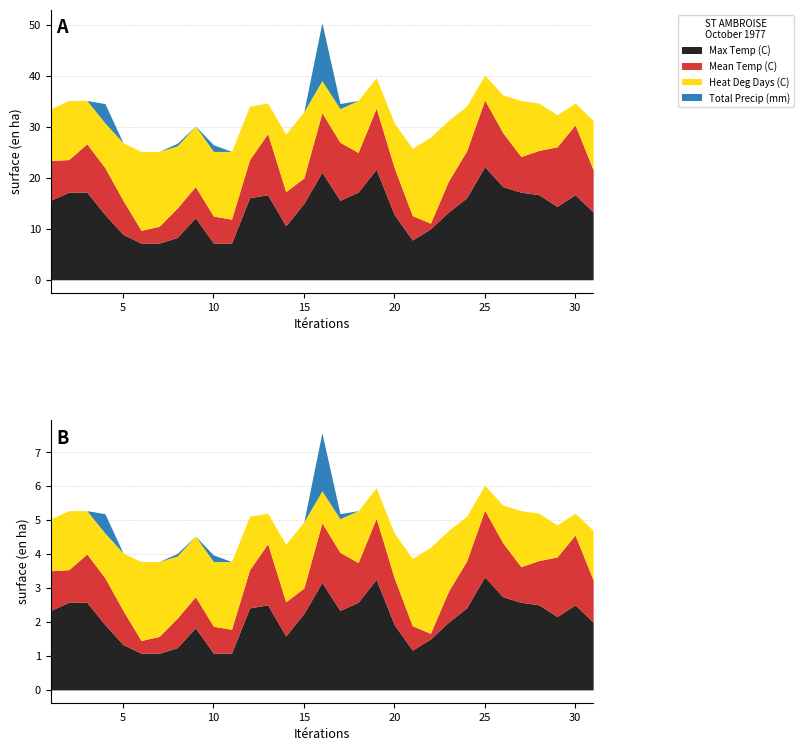

Reading right to left, list all the values displayed in this chart.

Max Temp (C): 31=13.3	30=16.7	29=14.4	28=16.7	27=17.2	26=18.3	25=22.2	24=16.1	23=13.3	22=10.0	21=7.8	20=12.8	19=21.7	18=17.2	17=15.6	16=21.1	15=15.0	14=10.6	13=16.7	12=16.1	11=7.2	10=7.2	09=12.2	08=8.3	07=7.2	06=7.2	05=8.9	04=12.8	03=17.2	02=17.2	01=15.6
Mean Temp (C): 31=8.3	30=13.7	29=11.7	28=8.7	27=7.0	26=10.6	25=13.1	24=9.2	23=6.1	22=1.1	21=4.8	20=9.2	19=12.0	18=7.8	17=11.4	16=11.7	15=5.0	14=6.7	13=12.0	12=7.5	11=4.7	10=5.3	09=6.1	08=5.8	07=3.3	06=2.5	05=6.7	04=9.2	03=9.5	02=6.4	01=7.8
Heat Deg Days (C): 31=9.7	30=4.3	29=6.3	28=9.3	27=11.0	26=7.4	25=4.9	24=8.8	23=11.9	22=16.9	21=13.2	20=8.8	19=6.0	18=10.2	17=6.6	16=6.3	15=13.0	14=11.3	13=6.0	12=10.5	11=13.3	10=12.7	09=11.9	08=12.2	07=14.7	06=15.5	05=11.3	04=8.8	03=8.5	02=11.6	01=10.2
Total Precip (mm): 31=0.0	30=0.0	29=0.0	28=0.0	27=0.0	26=0.0	25=0.0	24=0.0	23=0.0	22=0.0	21=0.0	20=0.0	19=0.0	18=0.0	17=1.0	16=11.4	15=0.0	14=0.0	13=0.0	12=0.0	11=0.0	10=1.3	09=0.0	08=0.5	07=0.0	06=0.0	05=0.0	04=3.8	03=0.0	02=0.0	01=0.0